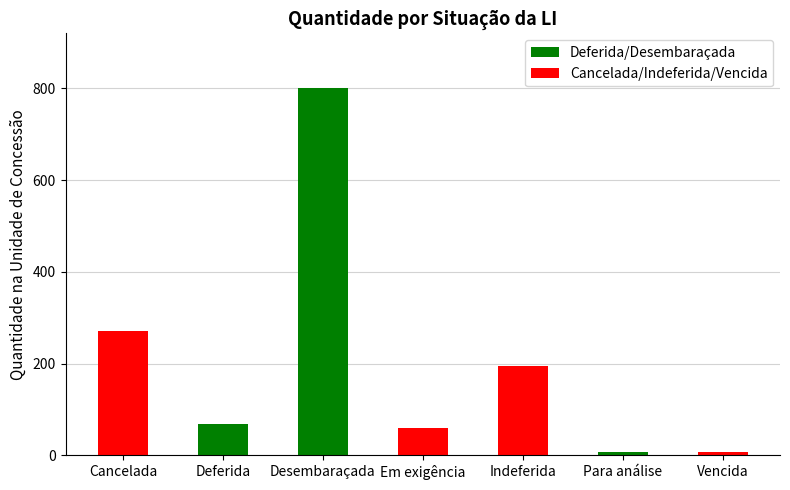

What is the value of the Deferida/Desembaraçada bar at the 3rd from the left?

800.2